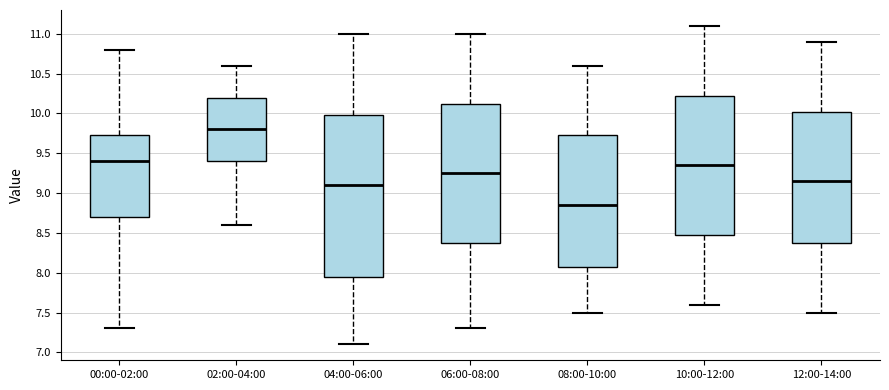

Which box has the lowest median line?

08:00-10:00